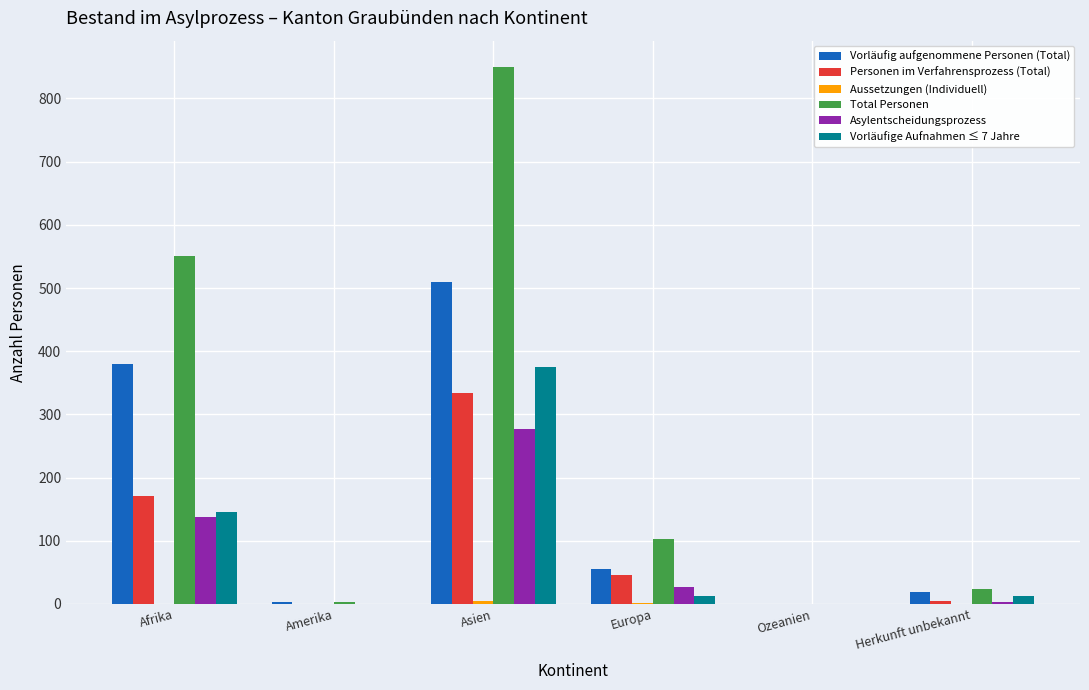

Is it true that Vorläufige Aufnahmen ≤ 7 Jahre equals 170 at Amerika?

False